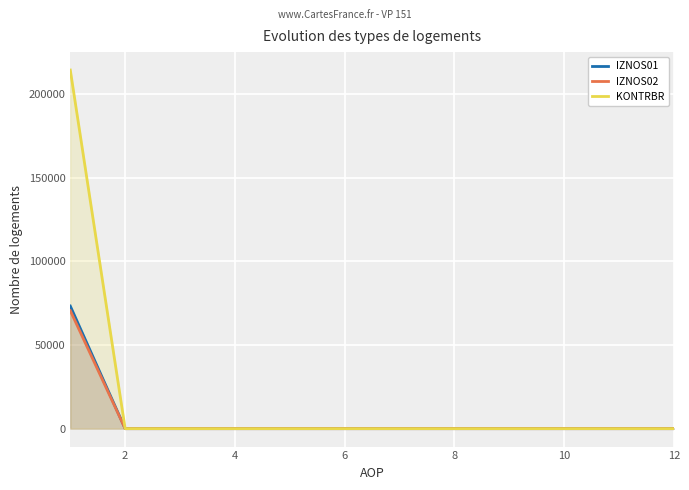

Which category has the lowest value in the IZNOS02 series?

2